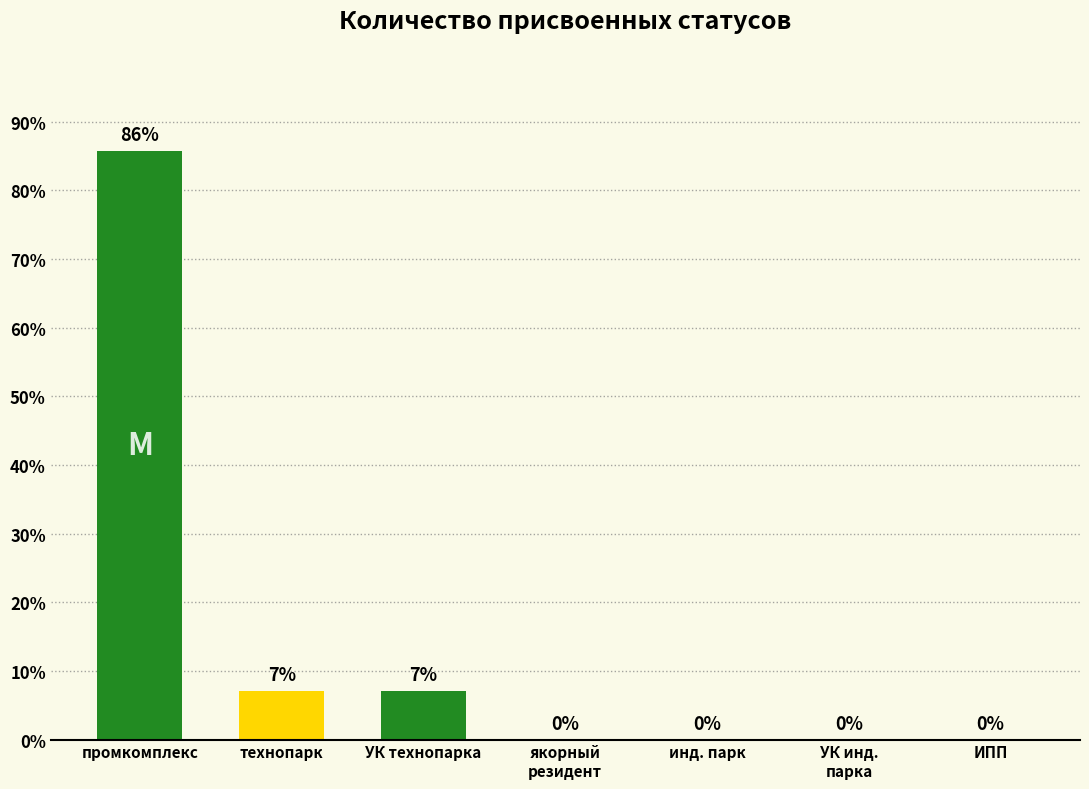

What is the sum of the values at инд. парк and промкомплекс?

85.7